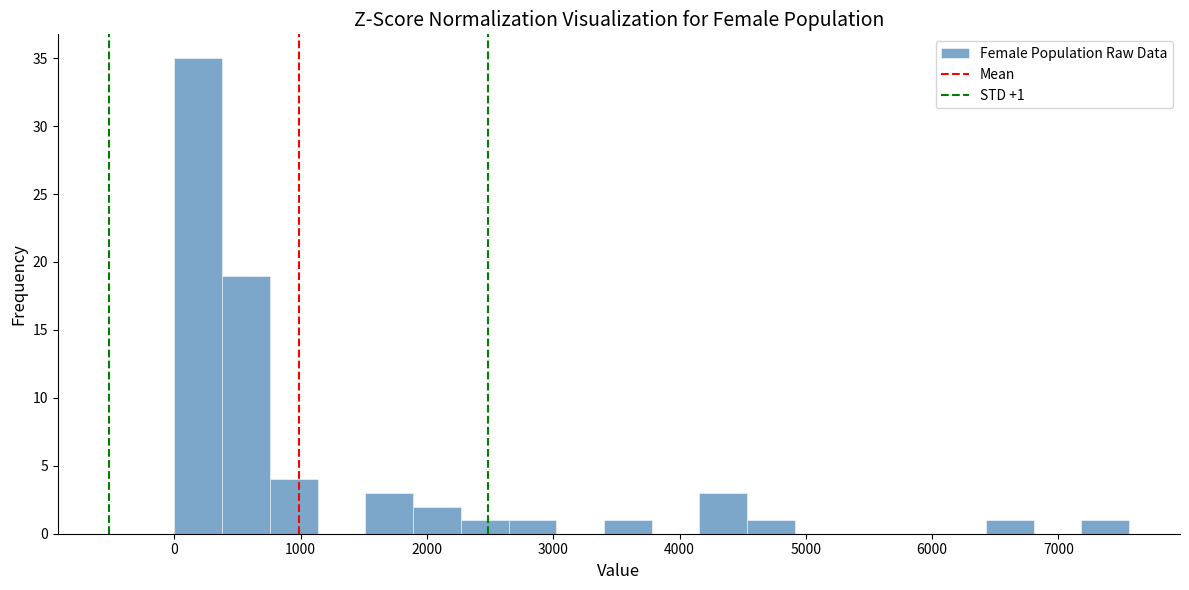

Read against the x-axis, roughly where is the centre of the tallest bar?

200